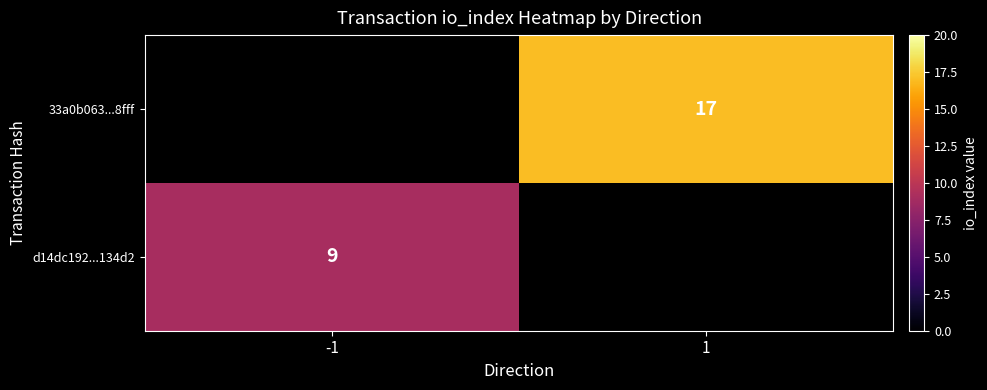

The 33a0b063...8fff series shows 7 at 1. True or false?

False